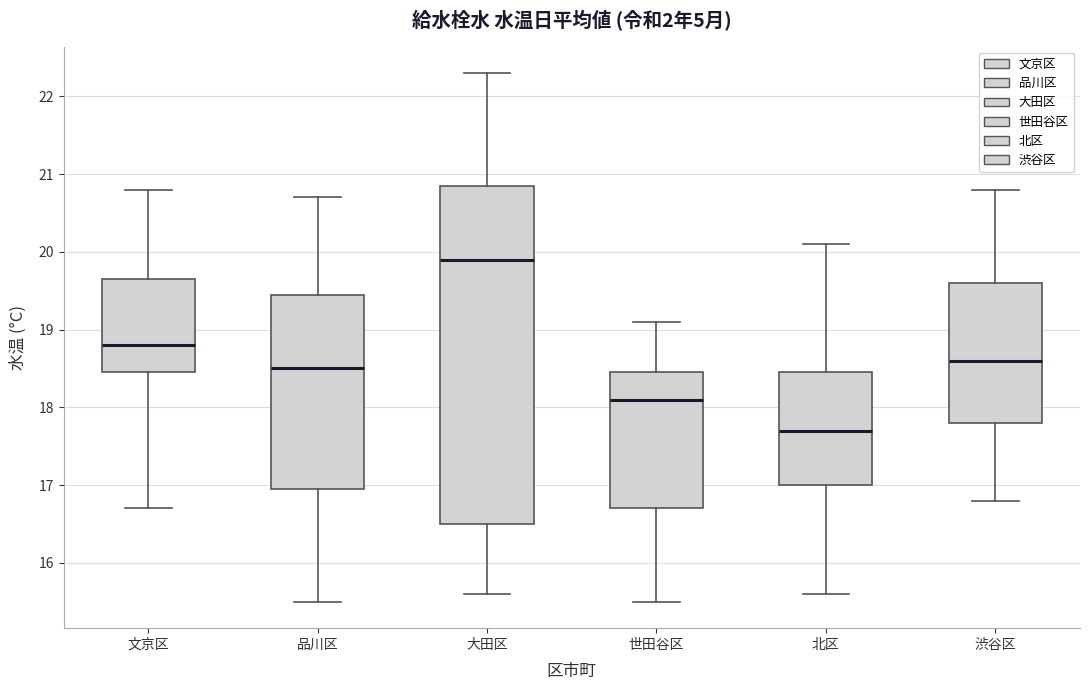

Comparing the boxes themselves (not the whiskers), which one is the tallest?

大田区